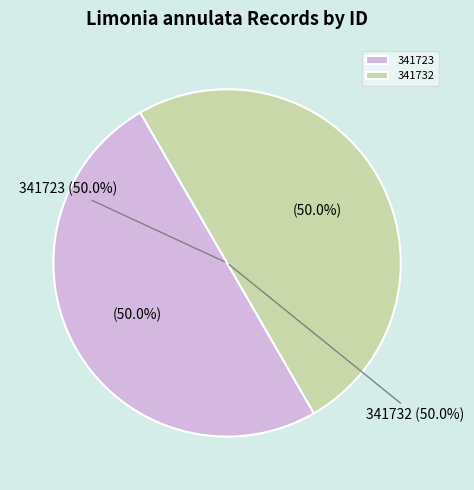

What percentage do 341732 and 341723 together represent?

100.0%